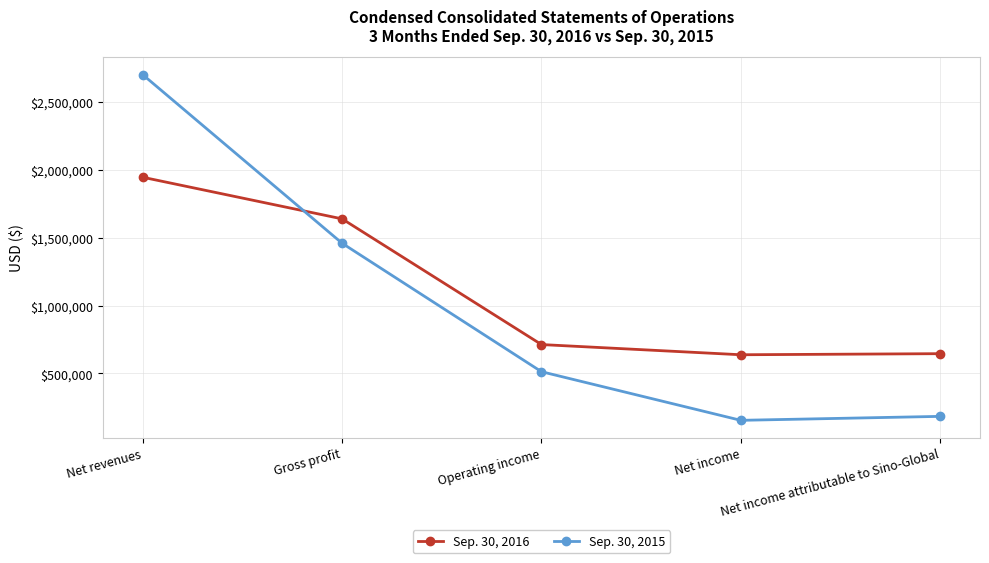

Which category has the lowest value across all series?

Net income